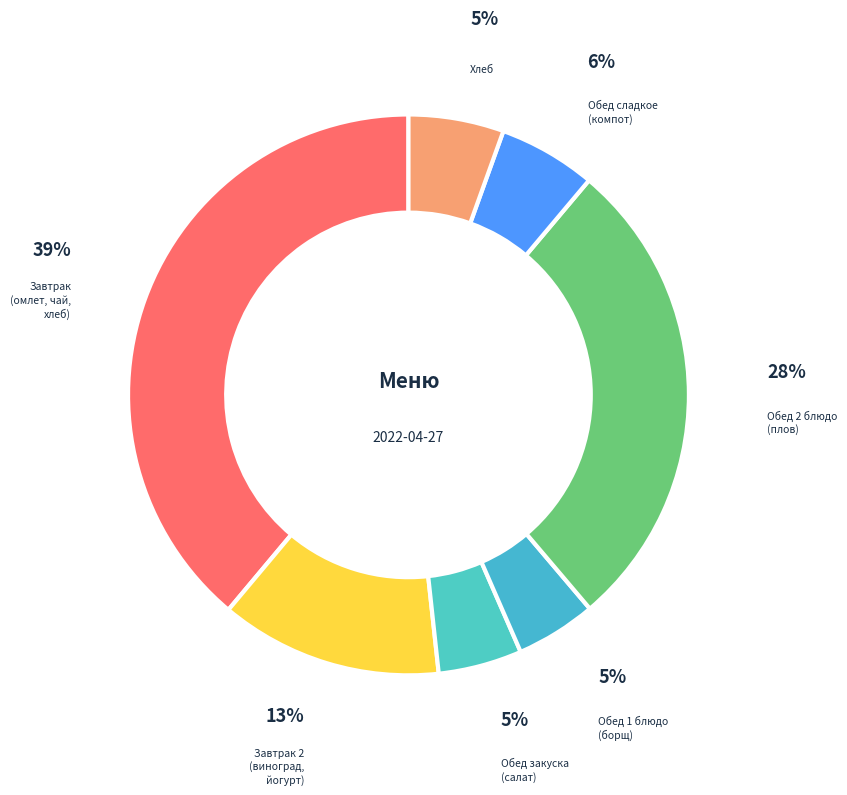

Is there a majority slice in this chart?

No